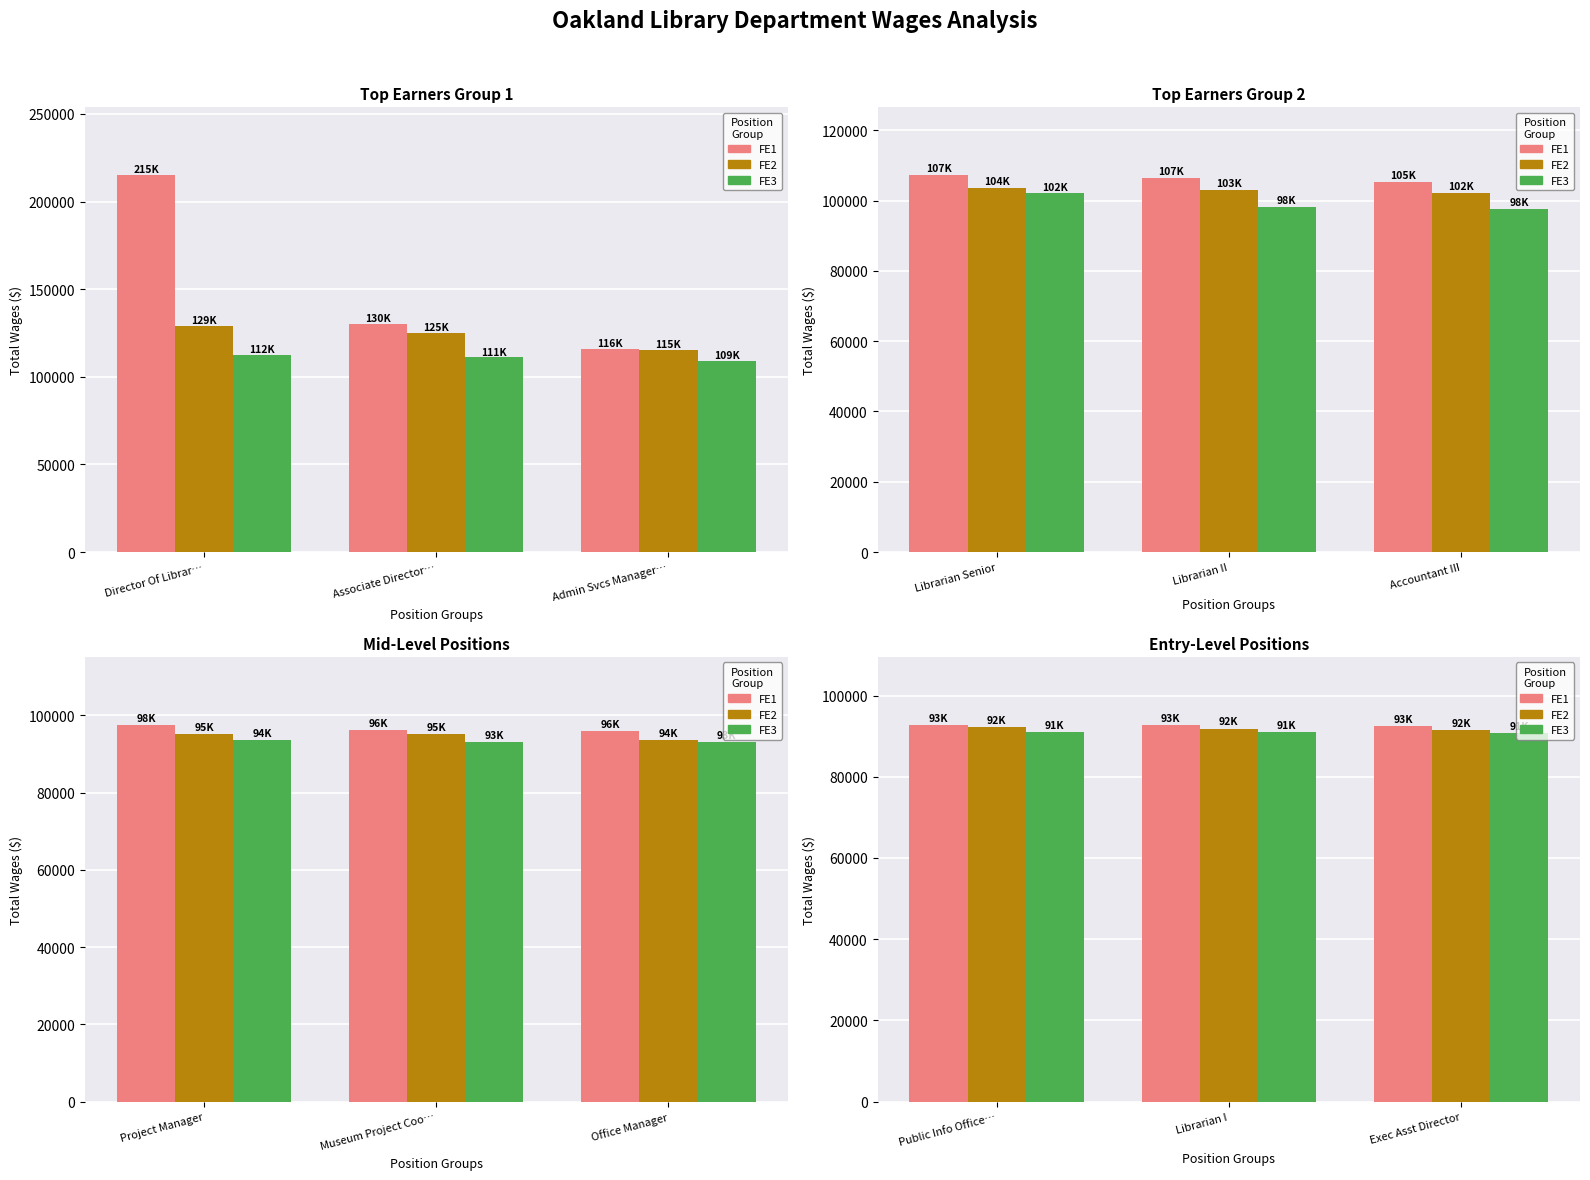

Reading left to right, extract all data points from this chart.

FE1: 92807	92677	92546
FE2: 92228	91869	91563
FE3: 91086	91061	90787